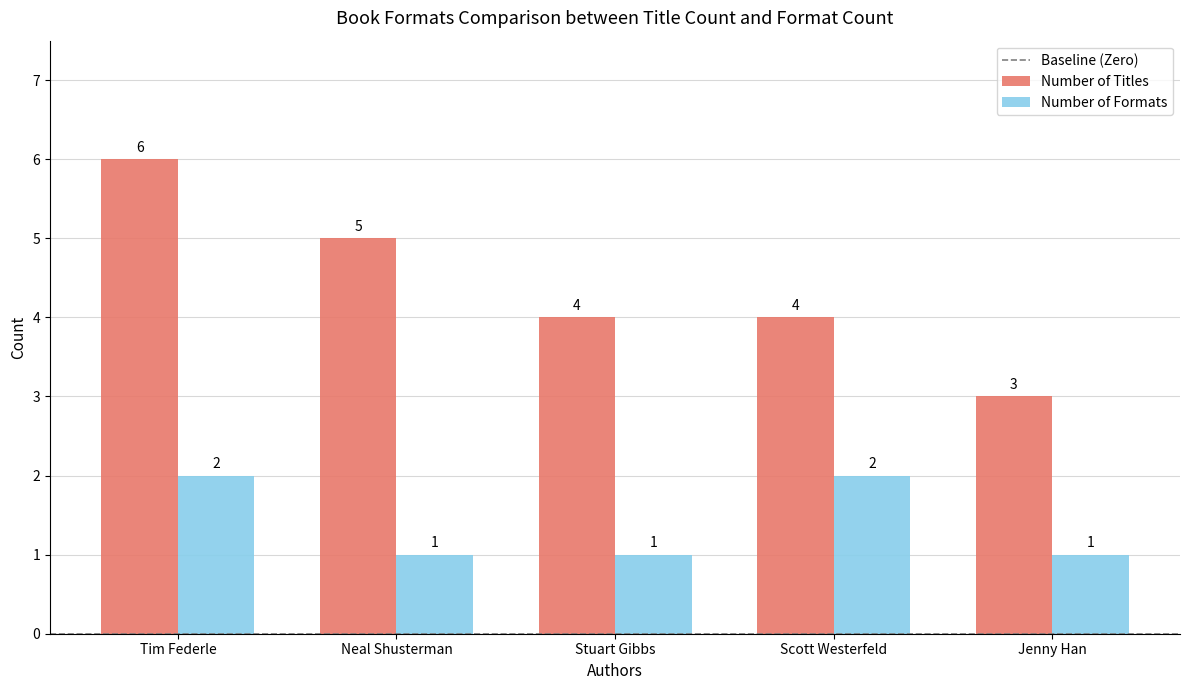

What is the label of the 1st bar from the right?

Jenny Han